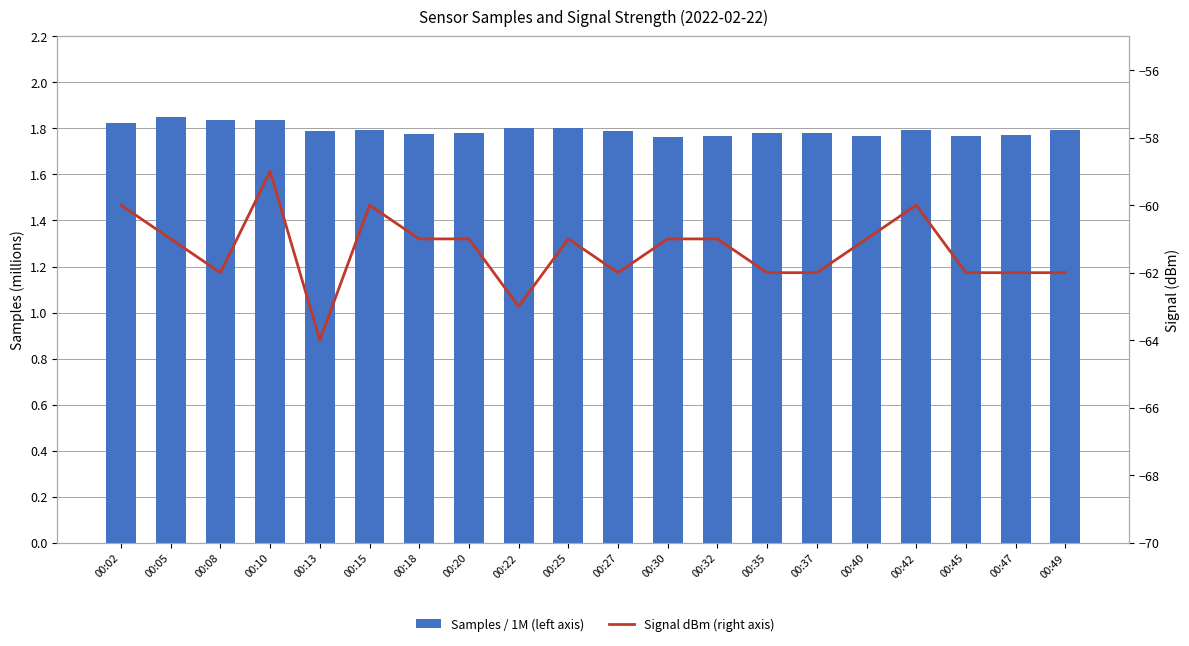

Reading left to right, extract all data points from this chart.

Samples / 1M (left axis): 1.8	1.9	1.8	1.8	1.8	1.8	1.8	1.8	1.8	1.8	1.8	1.8	1.8	1.8	1.8	1.8	1.8	1.8	1.8	1.8
Signal dBm (right axis): -60.0	-61.0	-62.0	-59.0	-64.0	-60.0	-61.0	-61.0	-63.0	-61.0	-62.0	-61.0	-61.0	-62.0	-62.0	-61.0	-60.0	-62.0	-62.0	-62.0